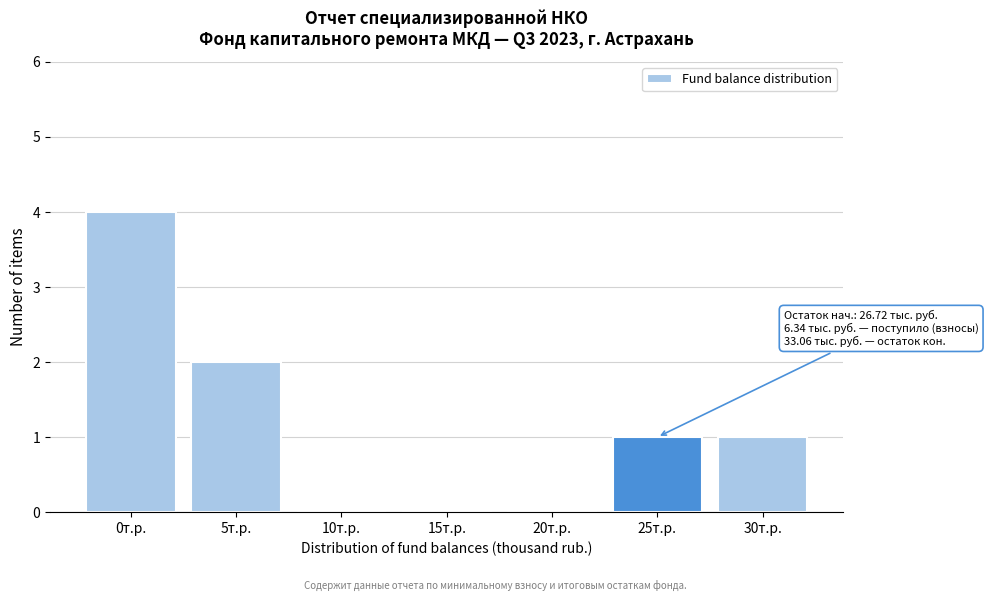

Reading right to left, what are all the values shown in this chart?

30т.р.=1	25т.р.=1	20т.р.=0	15т.р.=0	10т.р.=0	5т.р.=2	0т.р.=4